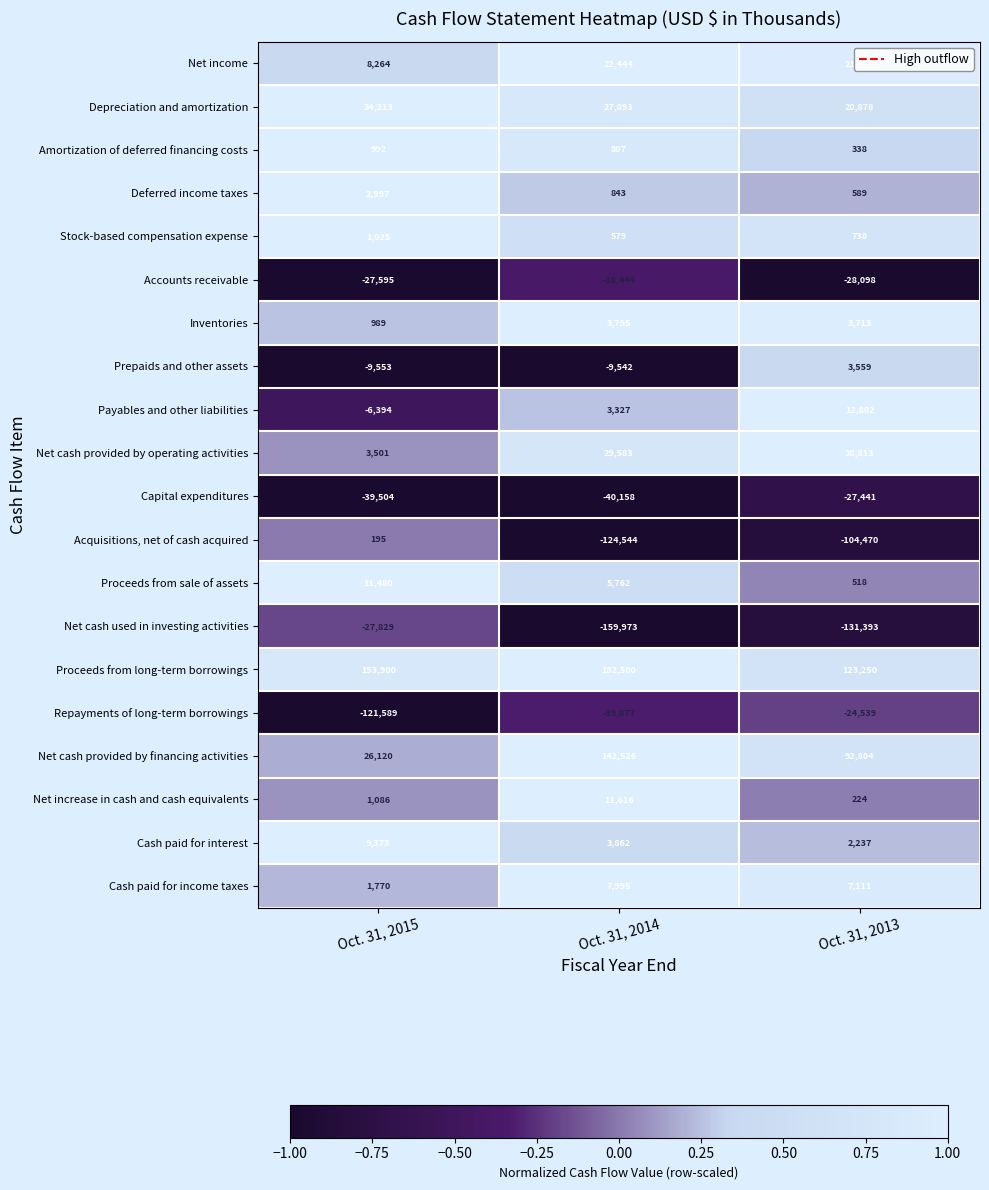

At how many categories does at least one series exceed 0?

3